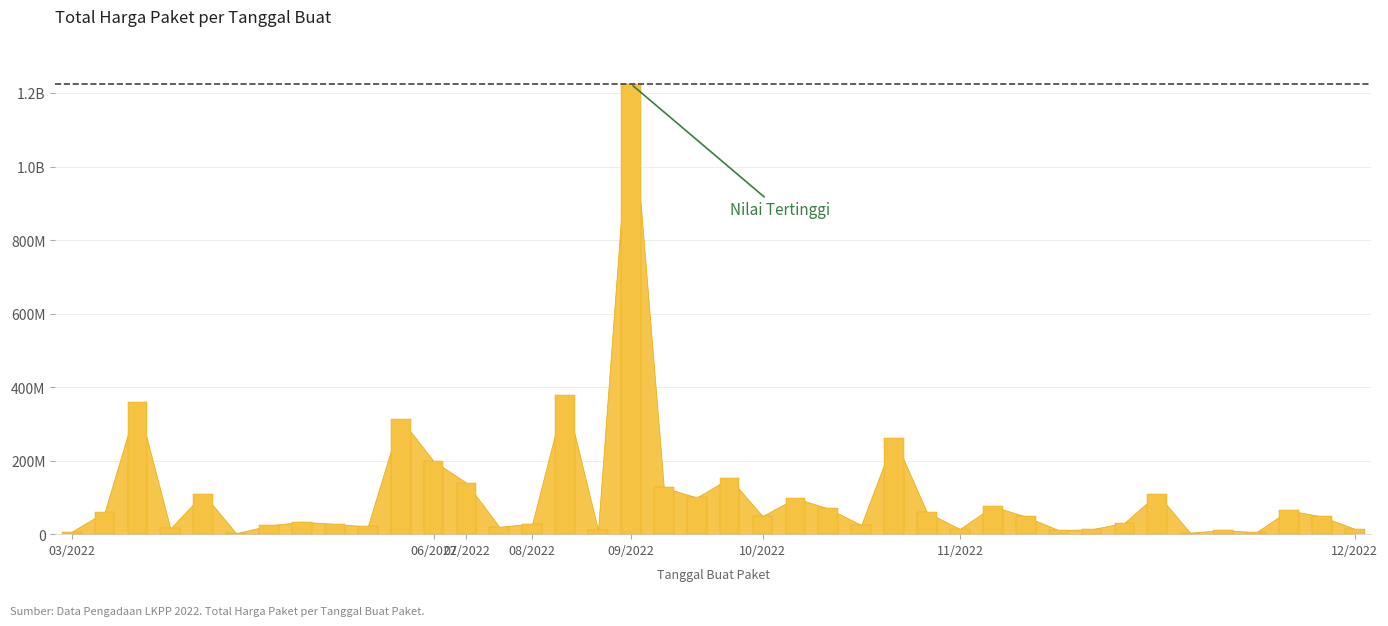

What is the change in value from 2022-06-22 to 2022-12-13?

-184450000